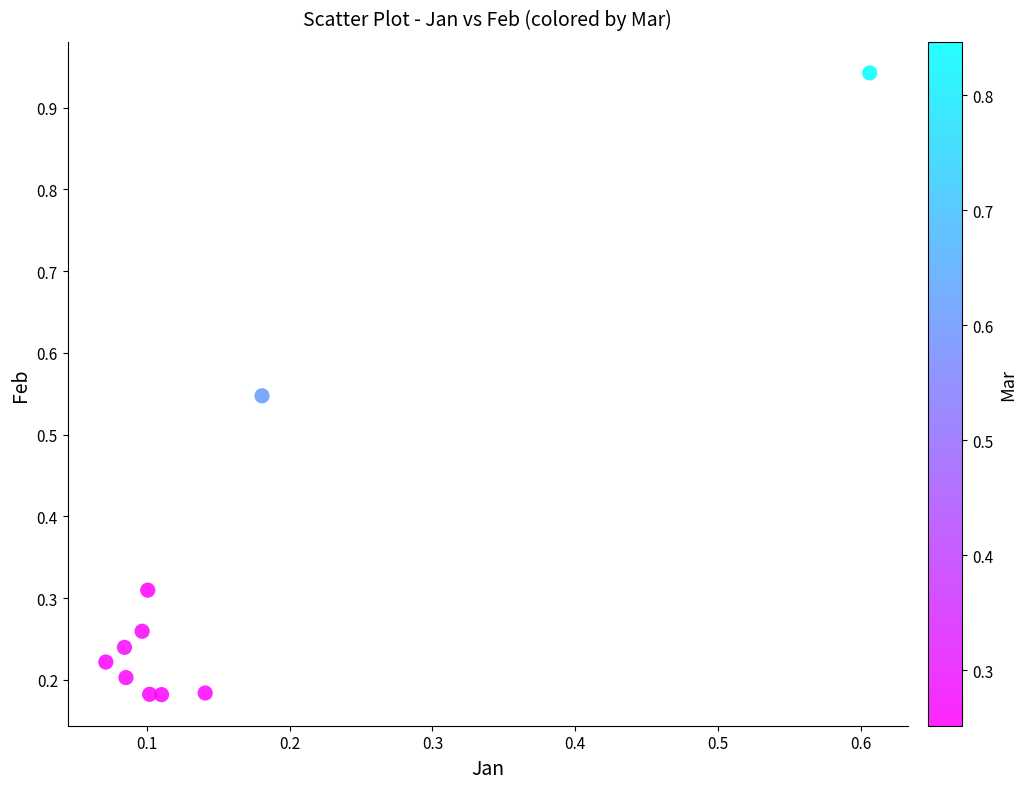

What is the range of Y values (max minus min)?

0.8